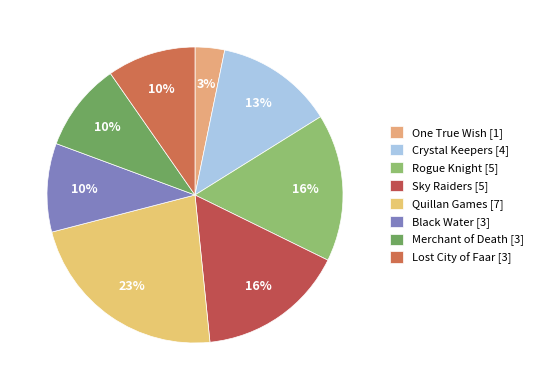

How many slices are in this pie chart?

8